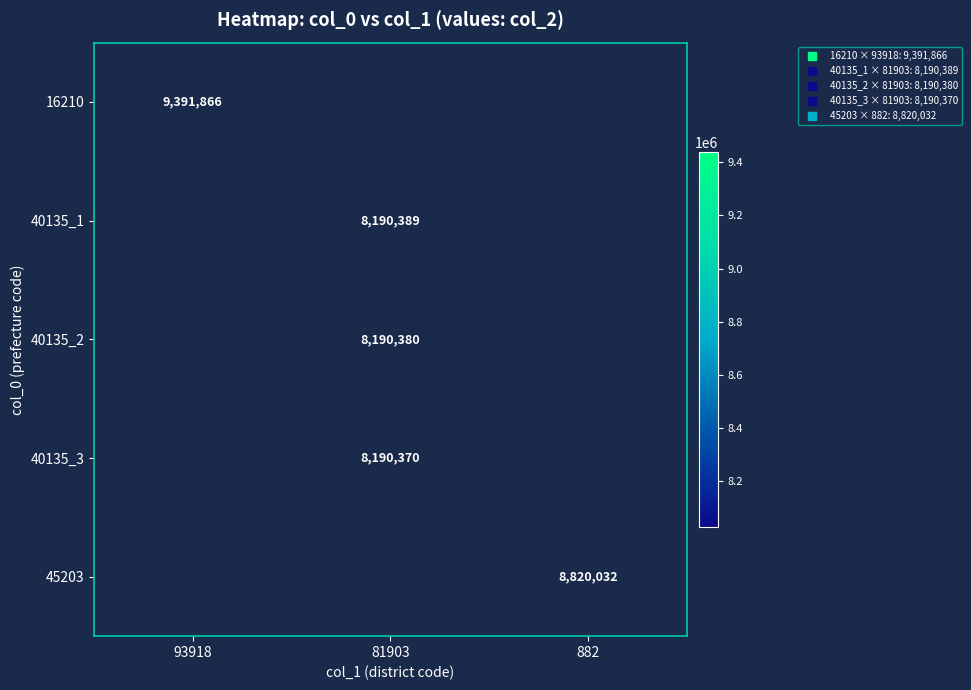

What is the lowest value of the 16210 series?

9391866.0